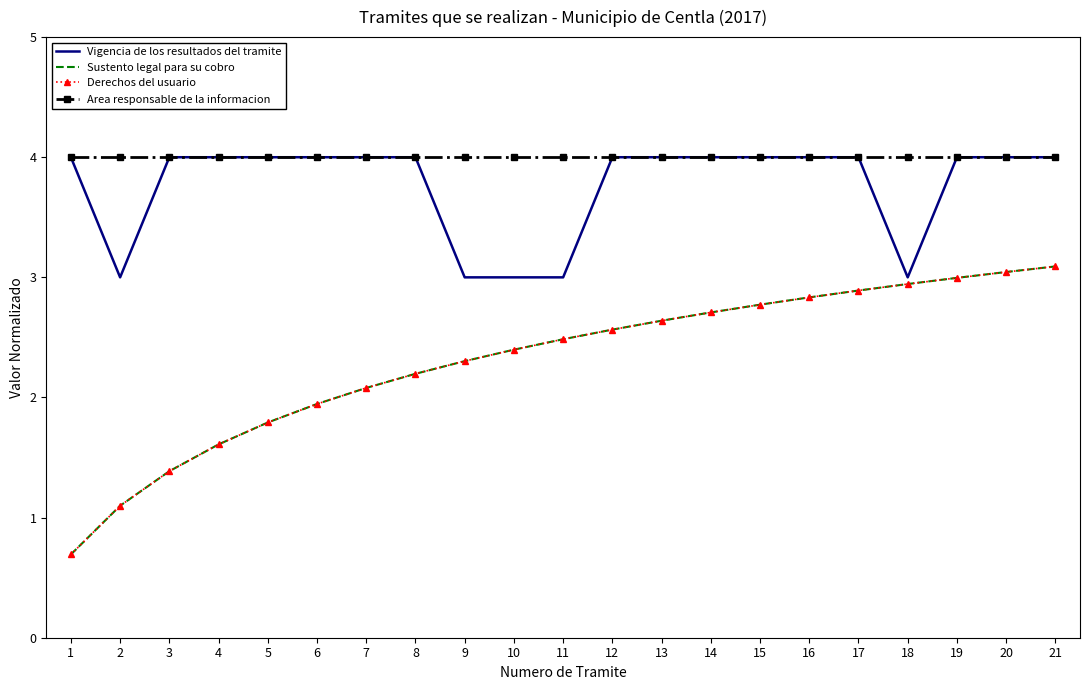

Is the value of Area responsable de la informacion at 18 greater than the value of Sustento legal para su cobro at 12?

Yes